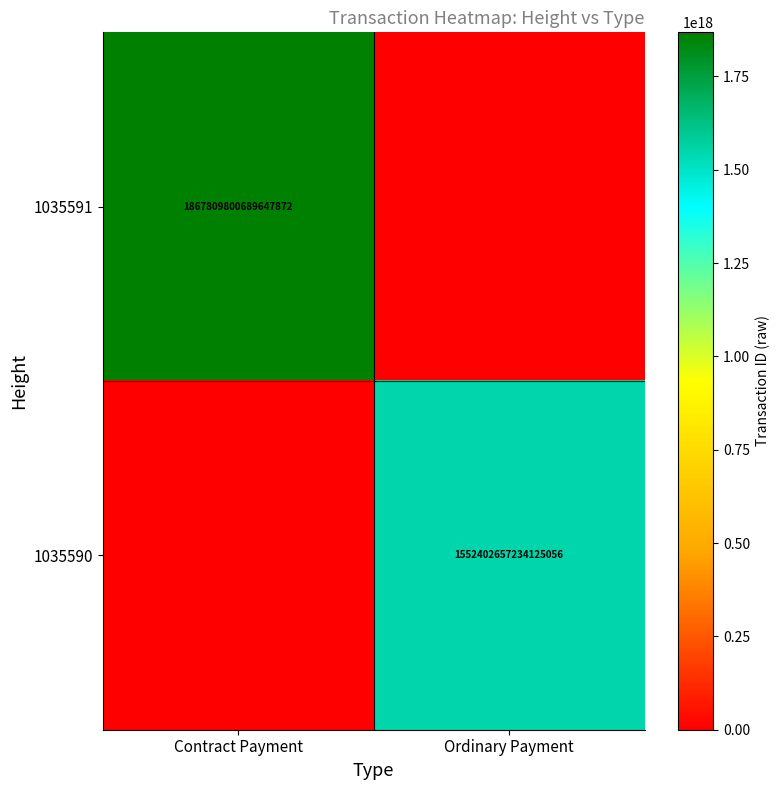

The value of 1035590 at Ordinary Payment is 2119075261954675968. True or false?

False